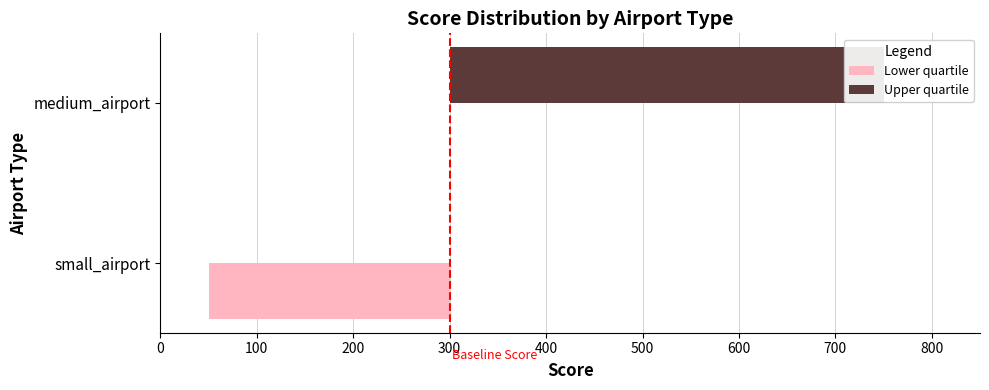

List the series in order of their peak value, lowest first.

Lower quartile, Upper quartile